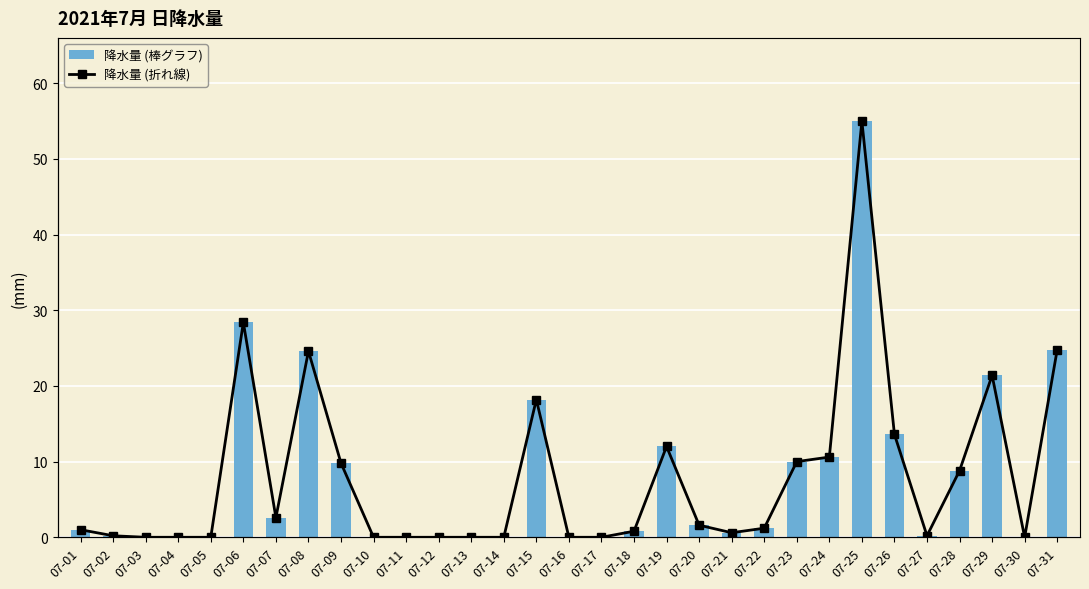

The 降水量 (bar) series shows 3.7 at 07-07. True or false?

False